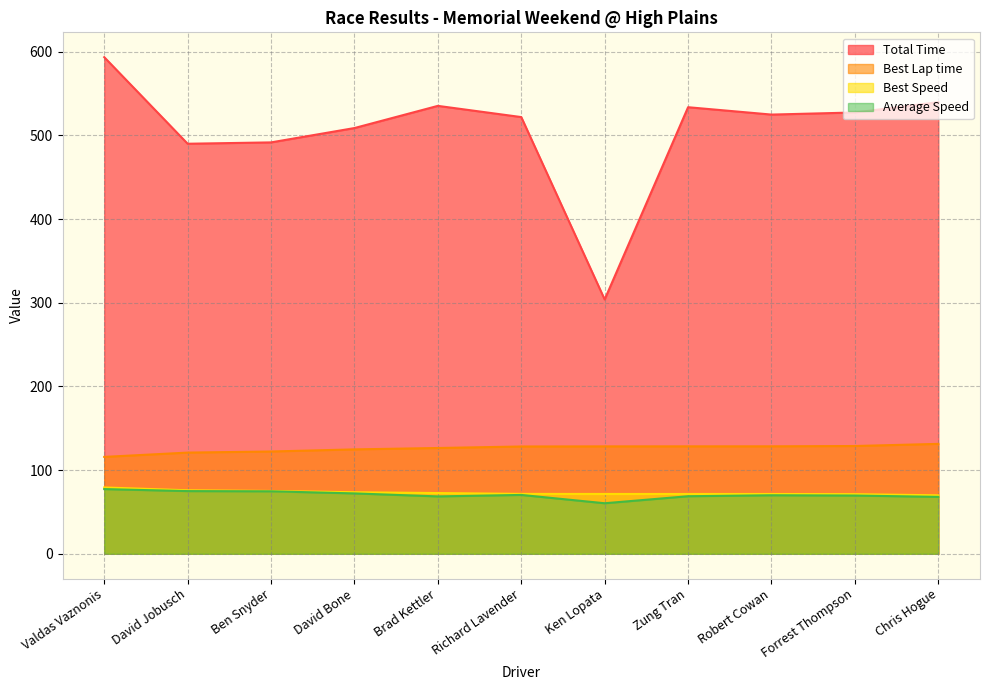

Which label corresponds to the smallest value in the chart?

Ken Lopata